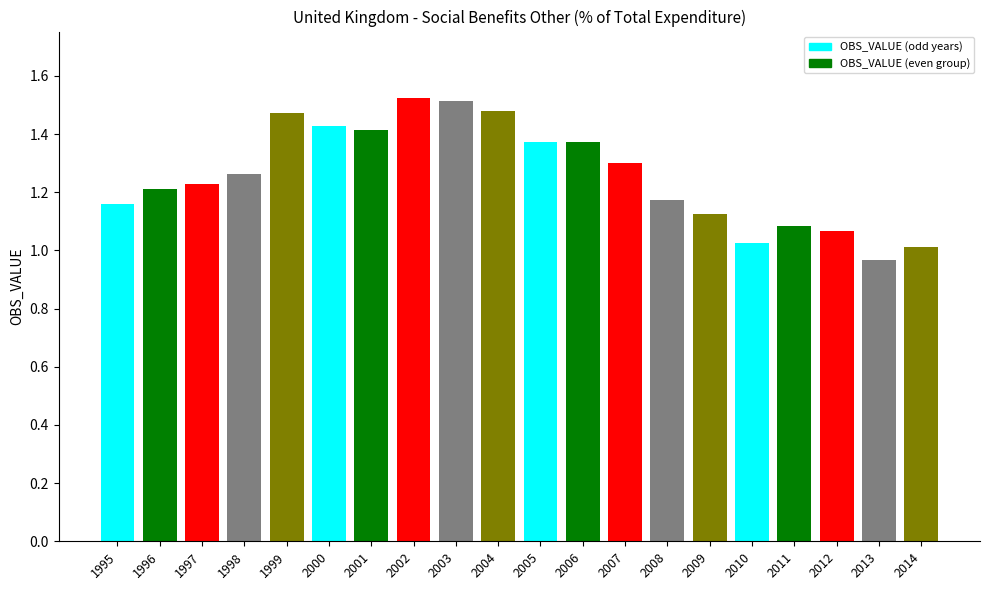

Rank the categories by value from lowest to highest.

2013, 2014, 2010, 2012, 2011, 2009, 1995, 2008, 1996, 1997, 1998, 2007, 2005, 2006, 2001, 2000, 1999, 2004, 2003, 2002